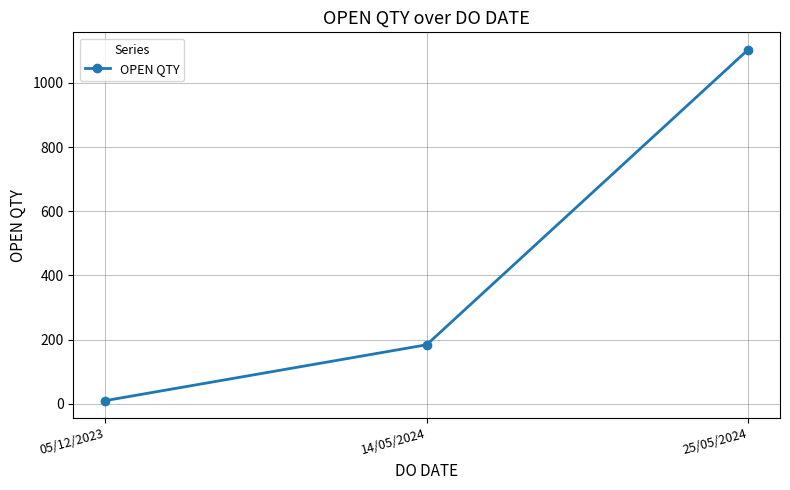

True or false: the data shows 1103 at 25/05/2024.

True